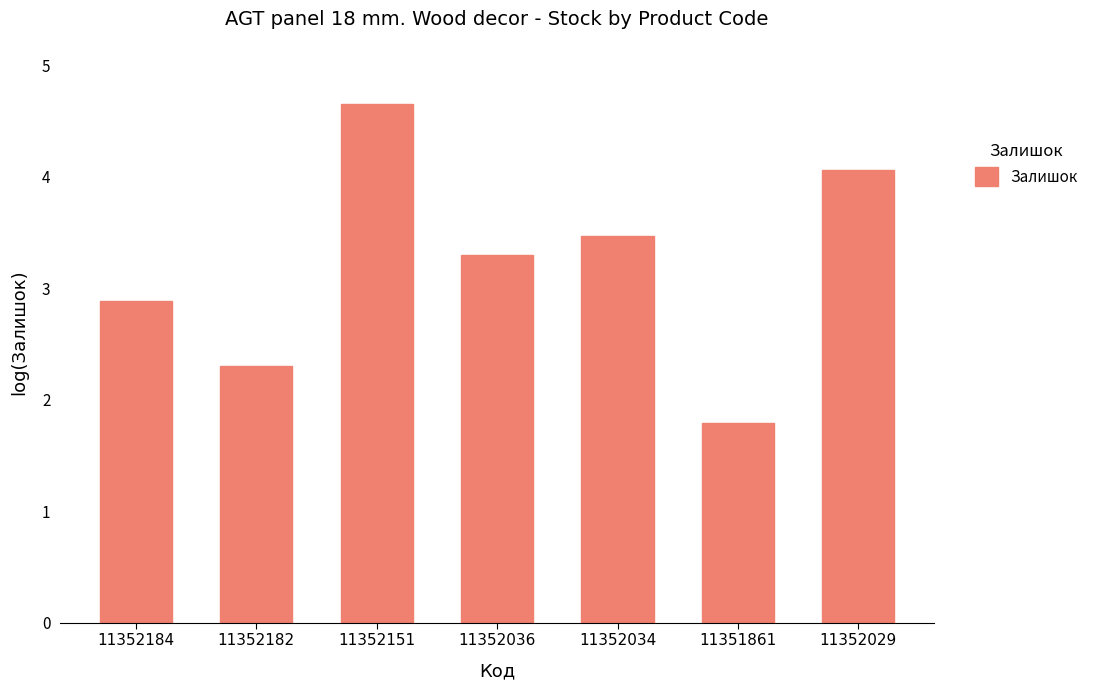

At which label does the data first exceed 3?

11352151